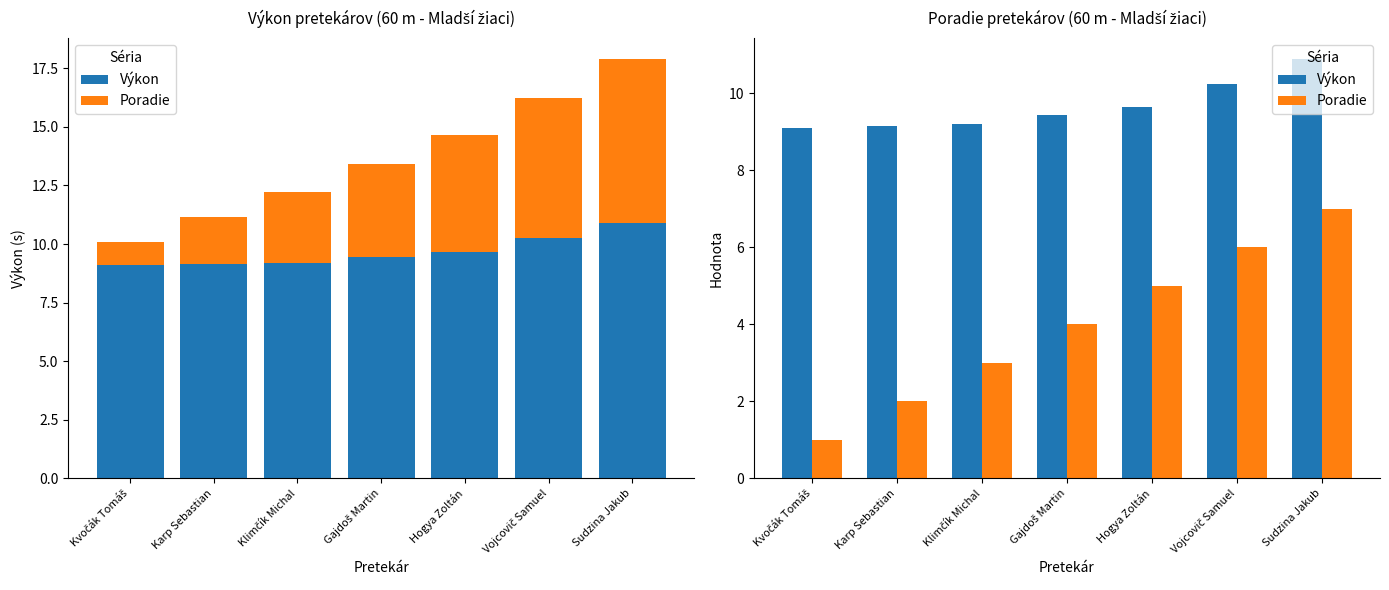

Reading left to right, transcribe all the data shown in this chart.

Výkon: 9.1	9.2	9.2	9.4	9.7	10.2	10.9
Poradie: 1.0	2.0	3.0	4.0	5.0	6.0	7.0